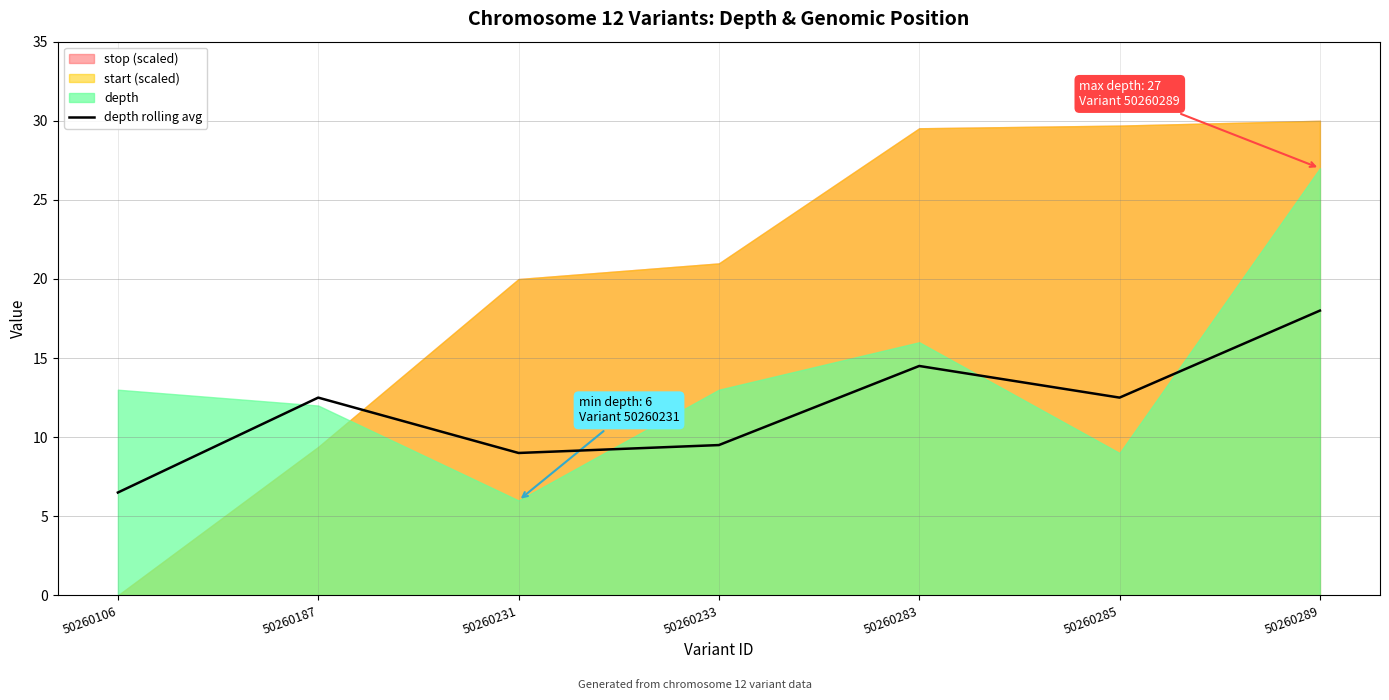

What is the value of the 5th point from the left?

14.5